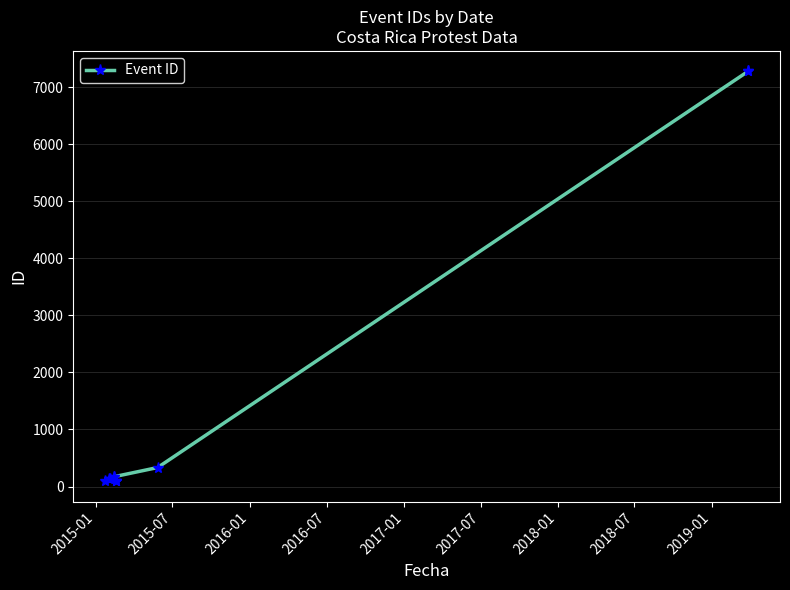

Count the number of data series in this chart.

1